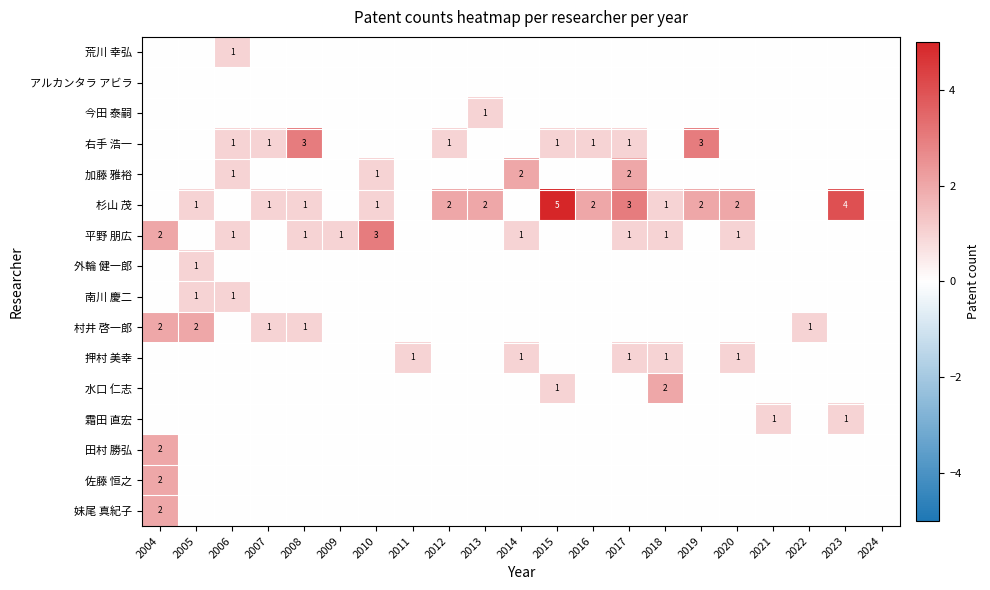

Is it true that 平野 朋広 equals 1 at 2018?

True